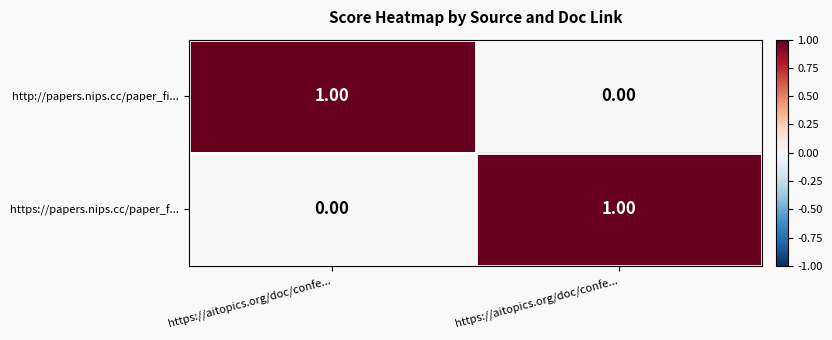

Which category has the lowest value across all series?

https://aitopics.org/doc/confe...